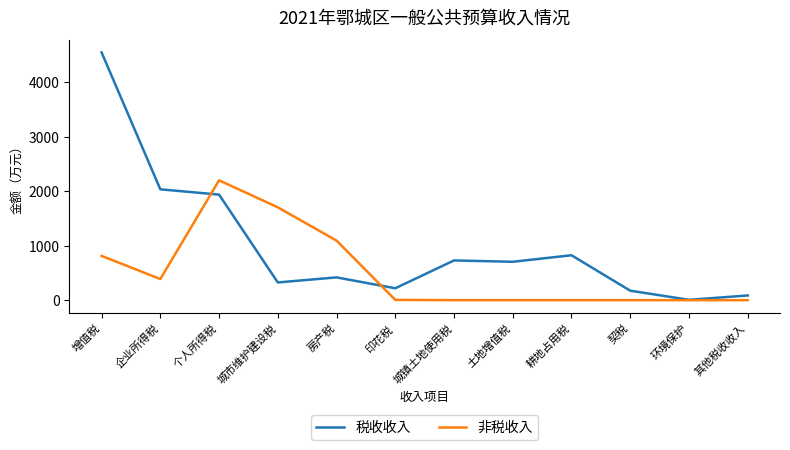

What is the maximum value for 非税收入?

2198.6